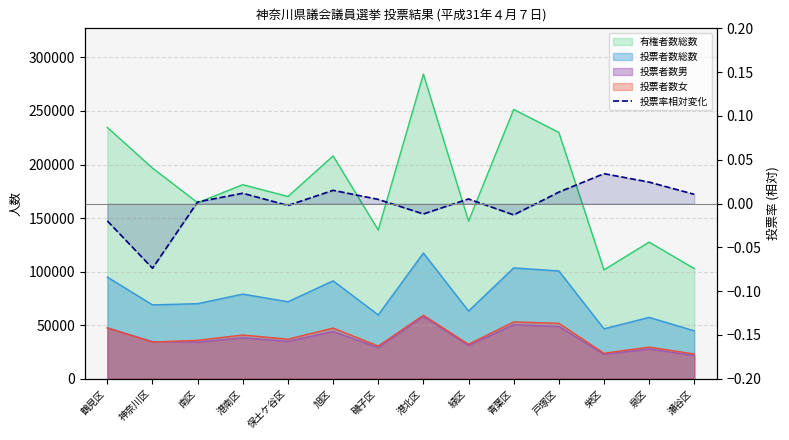

The chart shows a value of 0.0 at 南区. True or false?

True